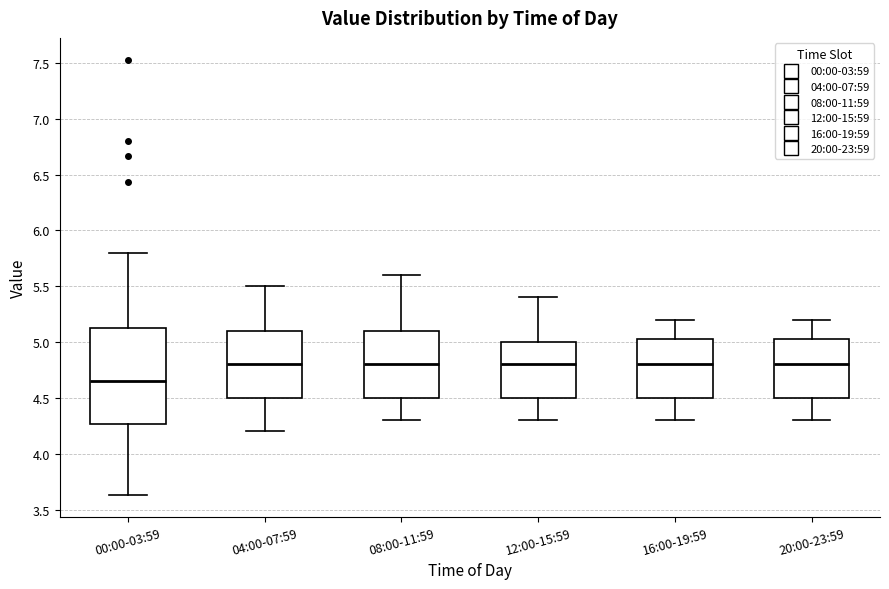

Which box is the tallest, from its lower edge to its upper edge?

00:00-03:59